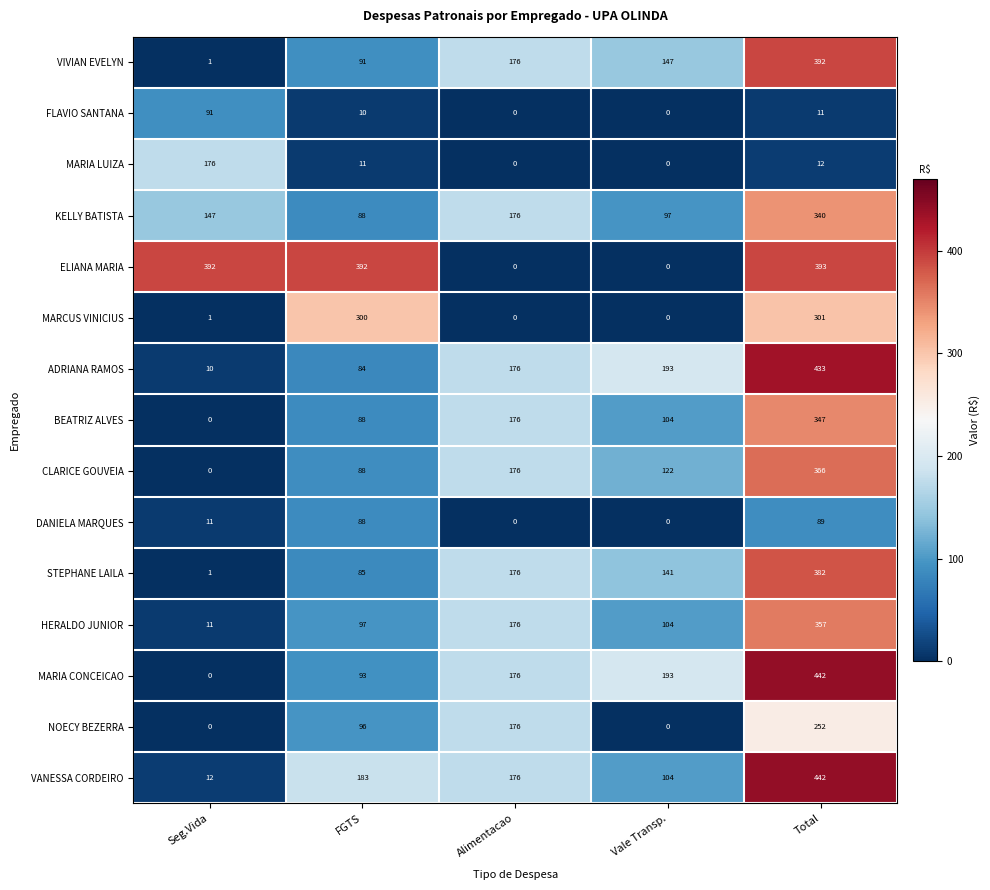

What is the maximum value for BEATRIZ ALVES?

347